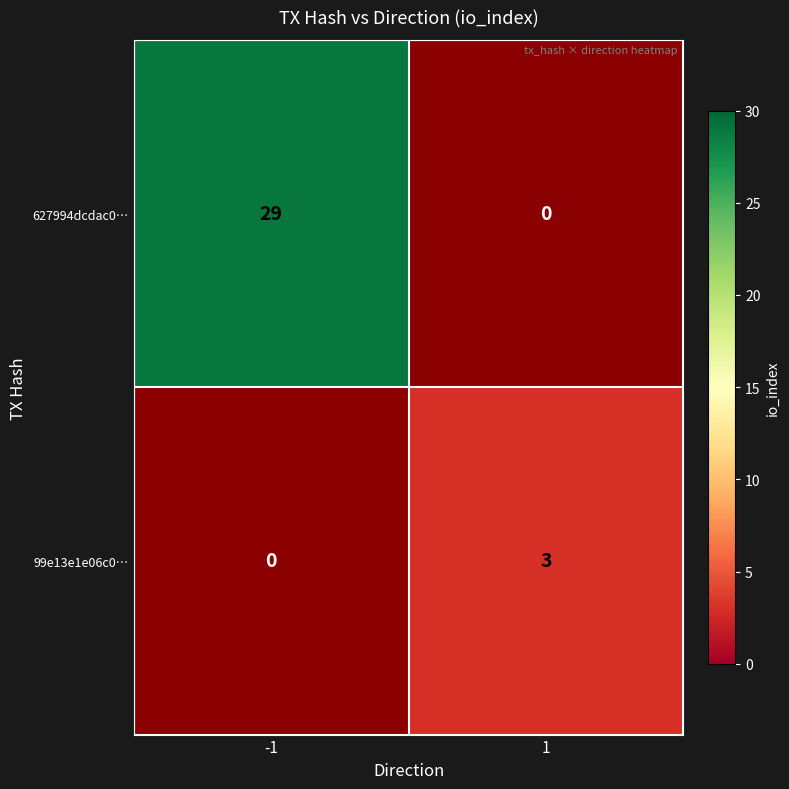

Which series changed the most between -1 and 1?

627994dcdac0…